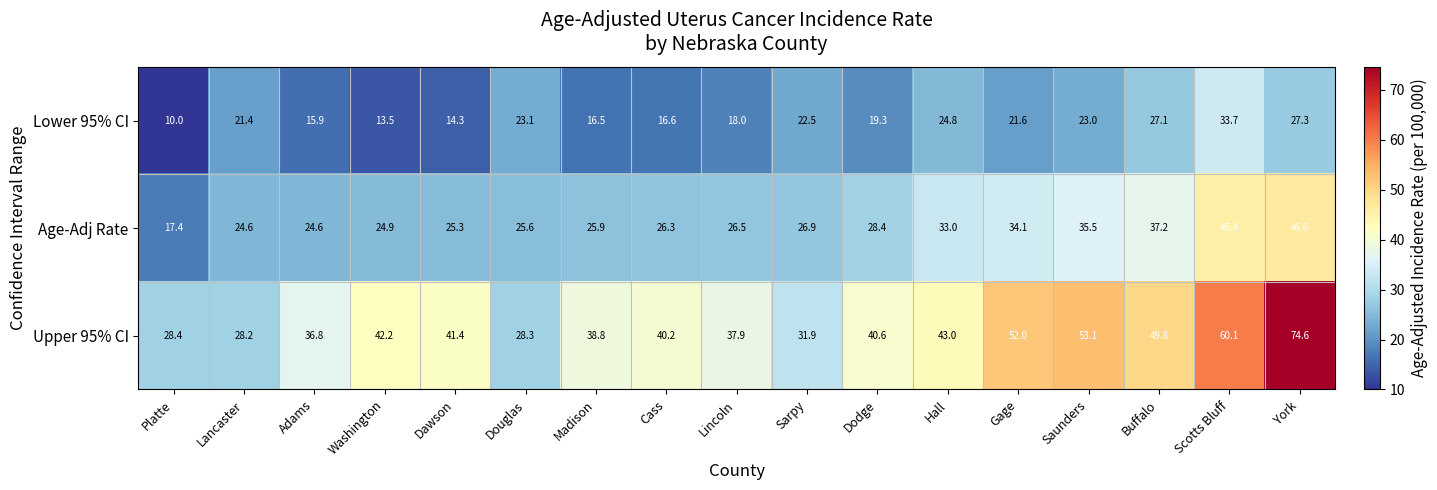

Rank the series at York from lowest to highest value.

Lower 95% CI, Age-Adj Rate, Upper 95% CI